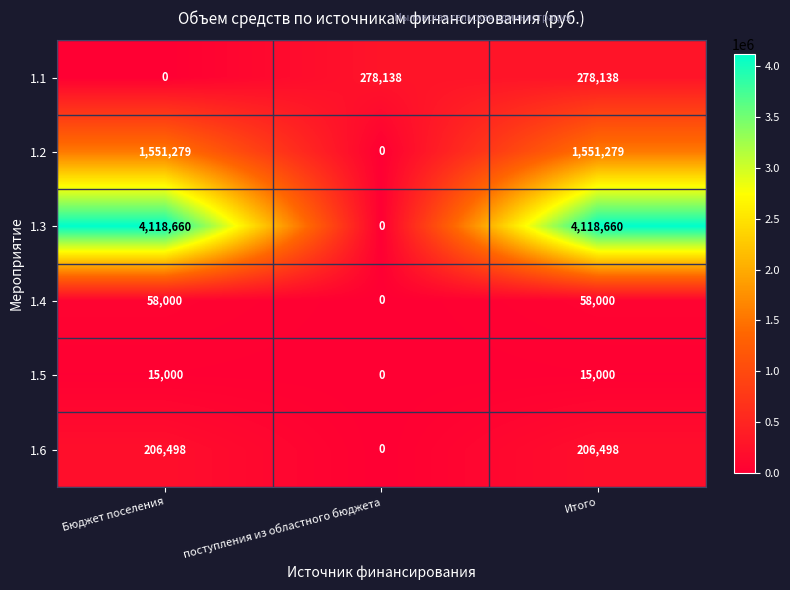

Count the number of categories in the chart.

3